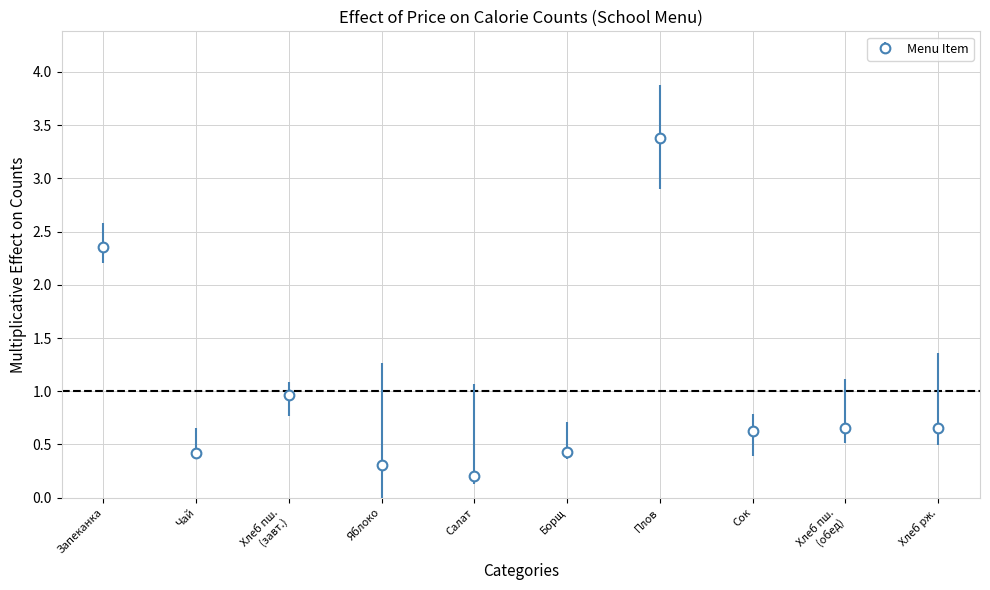

What is the change in value from Плов to Сок?

-2.7